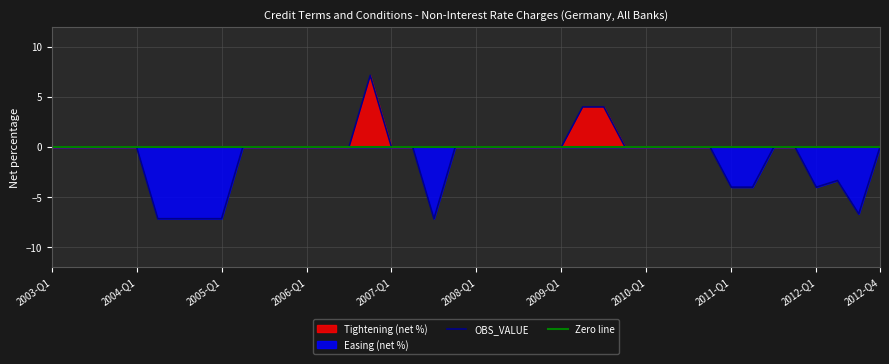

What is the label of the 28th point from the right?

2006-Q1